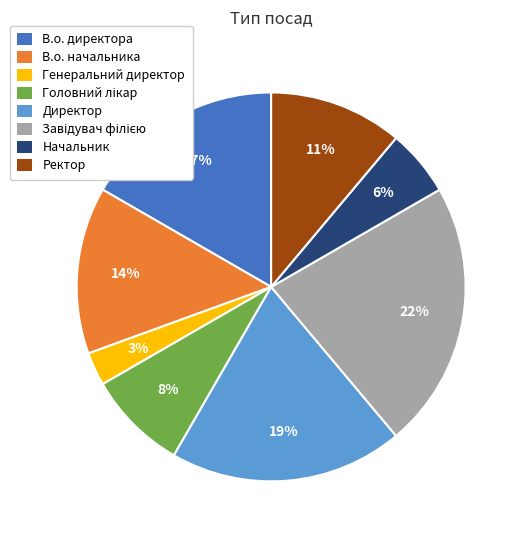

Which category has the smallest portion of the pie?

Генеральний директор